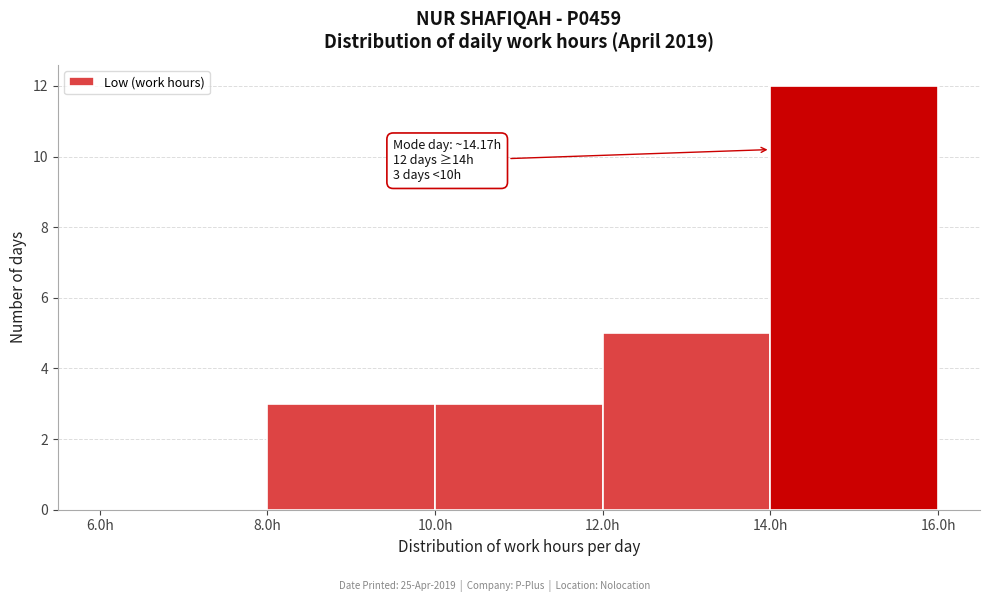

Which range on the x-axis has the tallest bar?

14 to 16